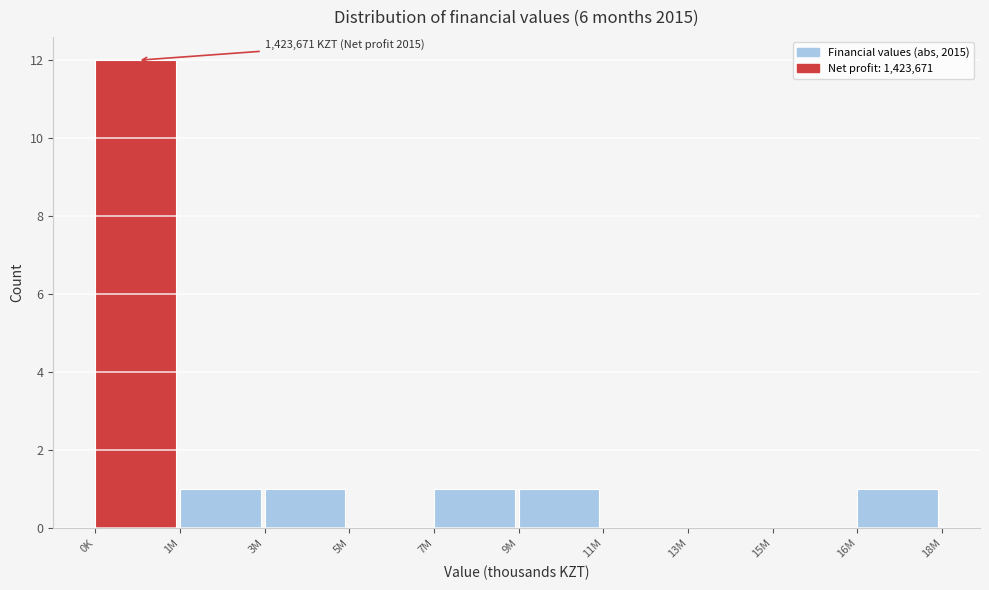

Reading right to left, extract all data points from this chart.

16M=1	15M=0	13M=0	11M=0	9M=1	7M=1	5M=0	3M=1	1M=1	0K=12